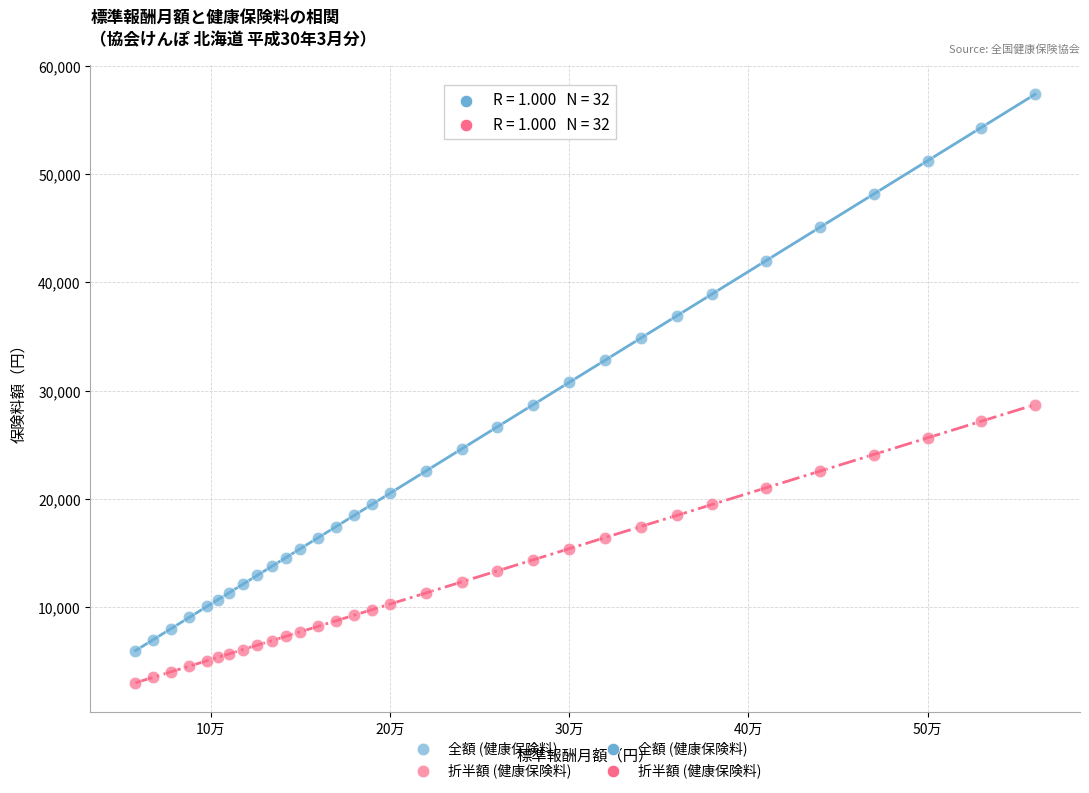

Which series contains the highest Y value?

全額 (健康保険料)